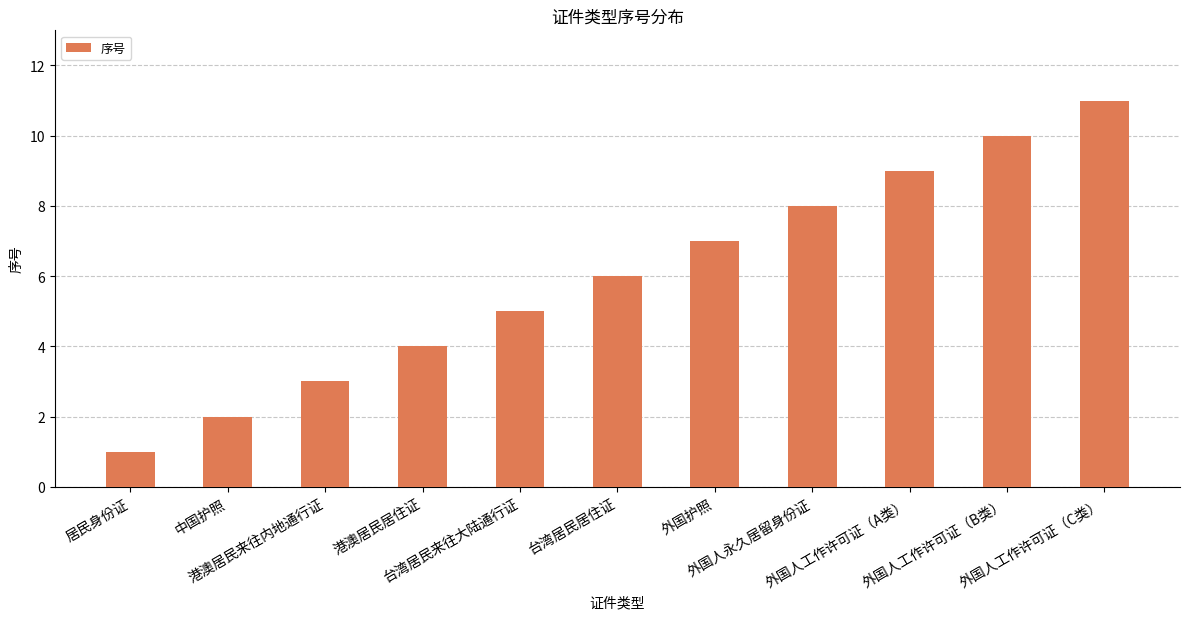

What is the change in value from 台湾居民来往大陆通行证 to 外国人工作许可证（A类）?

+4